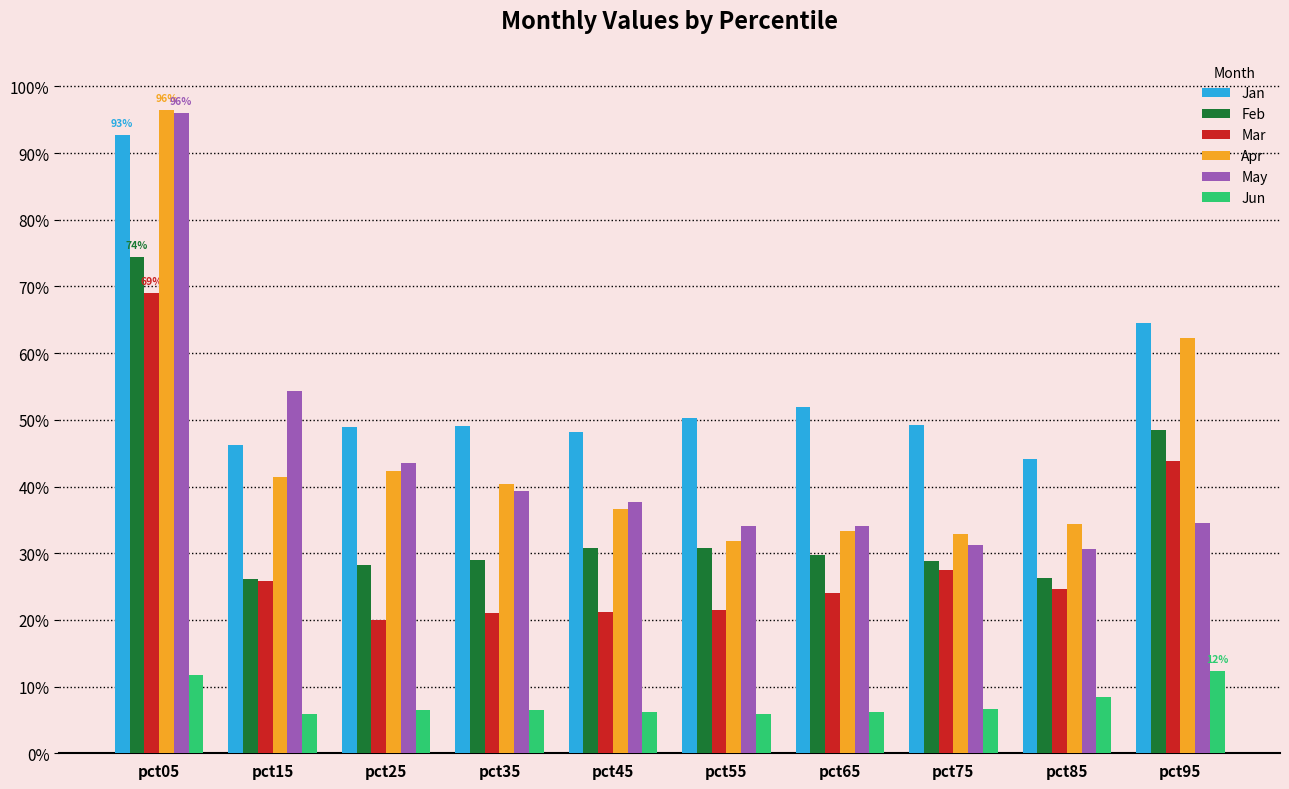

What are all the series names shown in the legend?

Jan, Feb, Mar, Apr, May, Jun